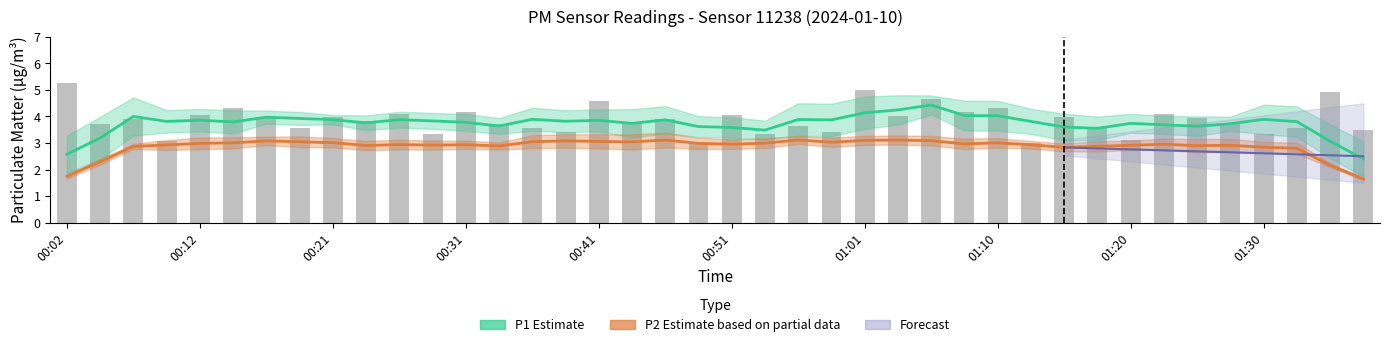

What is the change in value from 01:10 to 01:15?

-0.4